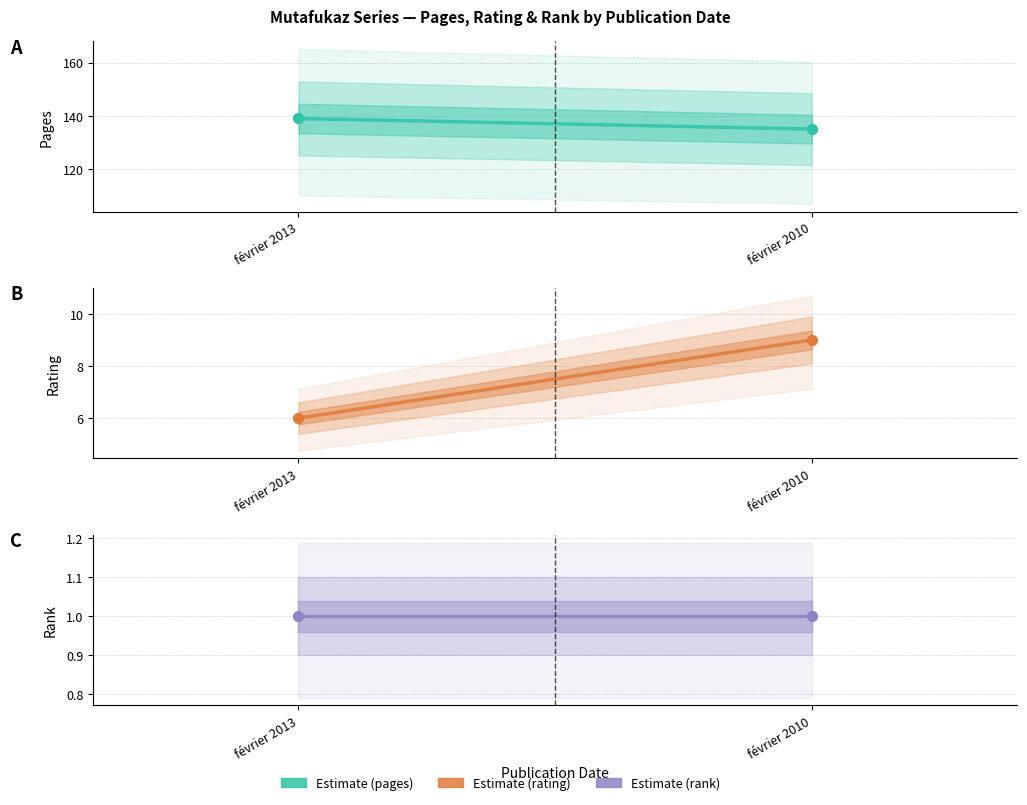

At how many categories does at least one series exceed 66?

2